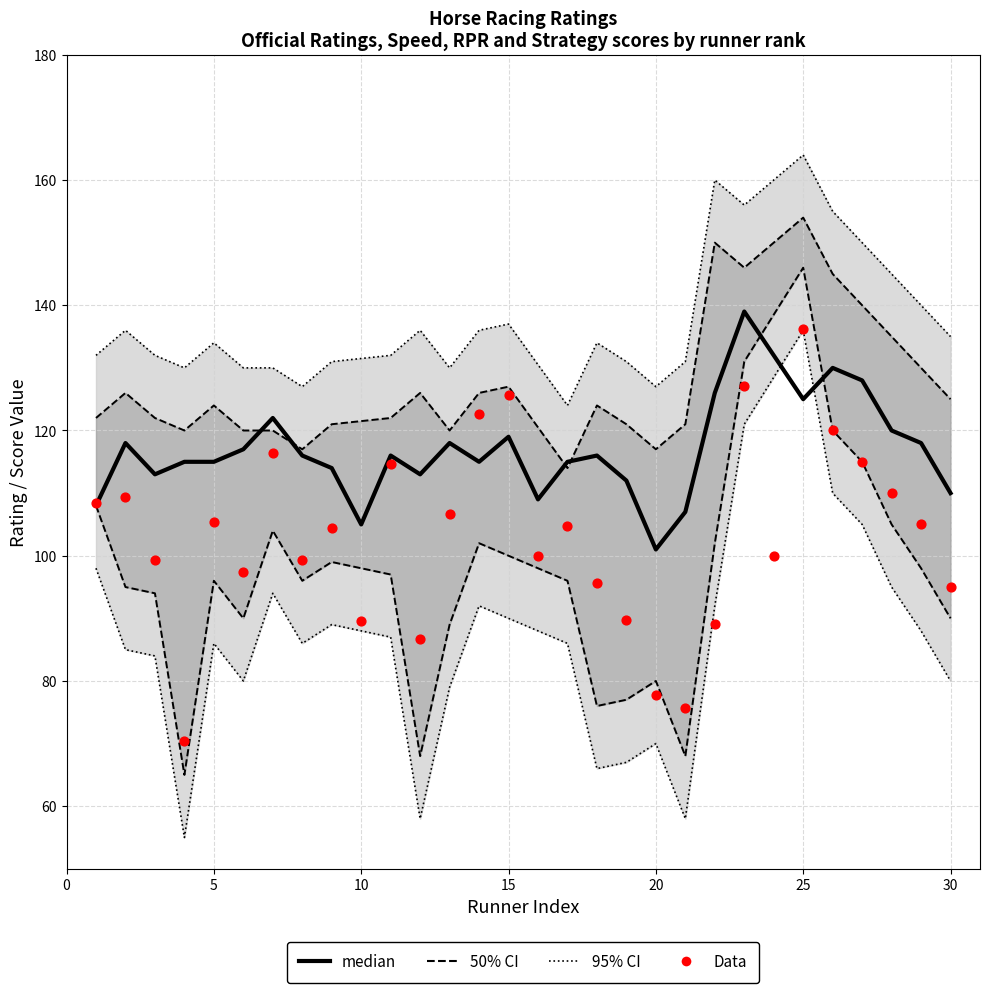

At which category is the sum across all series the highest?

25